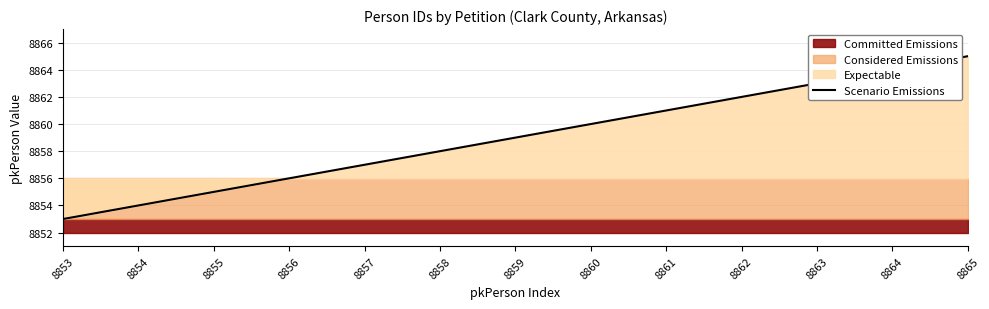

True or false: the data shows 8861 at 8861.

True